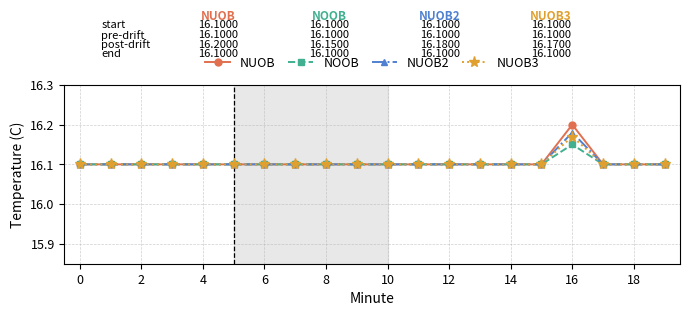

Which series has the widest spread of values?

NUOB